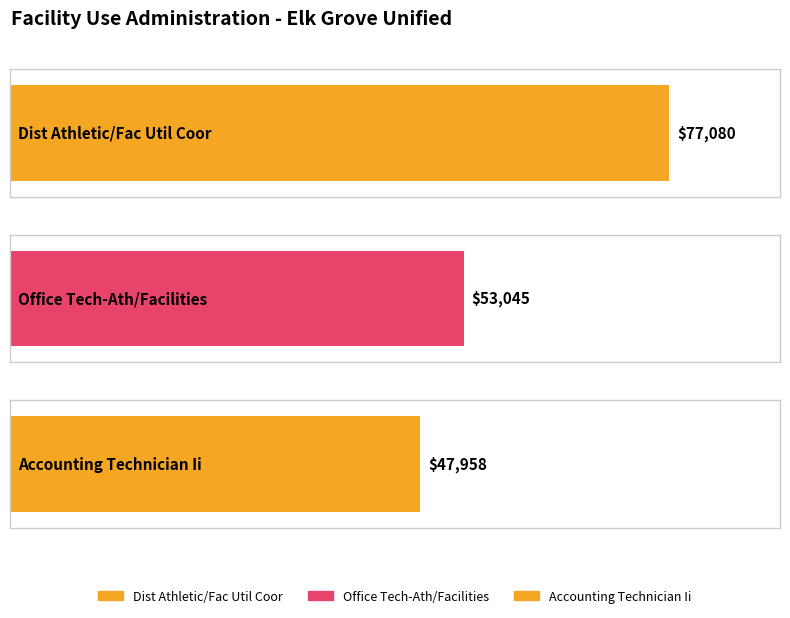

What is the minimum value shown in the chart?

47958